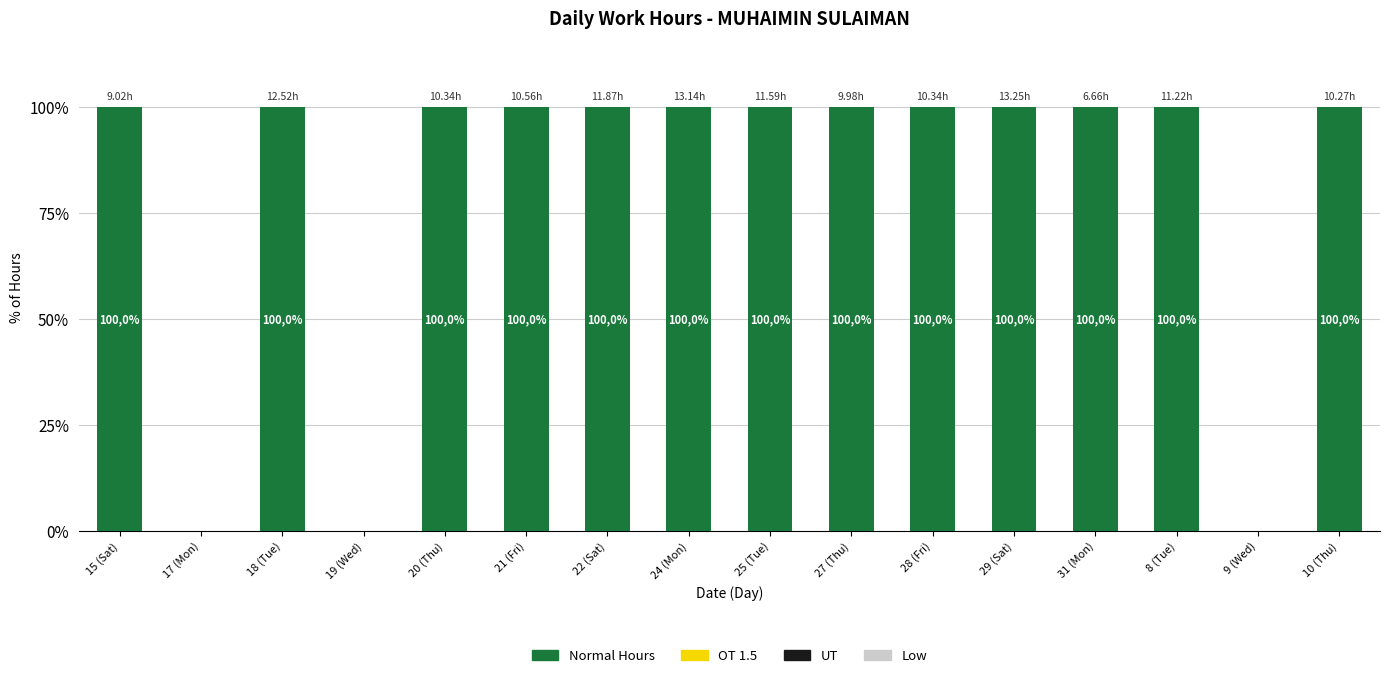

Reading left to right, extract all data points from this chart.

Normal Hours: 100	0	100	0	100	100	100	100	100	100	100	100	100	100	0	100
OT 1.5: 0	0	0	0	0	0	0	0	0	0	0	0	0	0	0	0
UT: 0	0	0	0	0	0	0	0	0	0	0	0	0	0	0	0
Low: 0	0	0	0	0	0	0	0	0	0	0	0	0	0	0	0